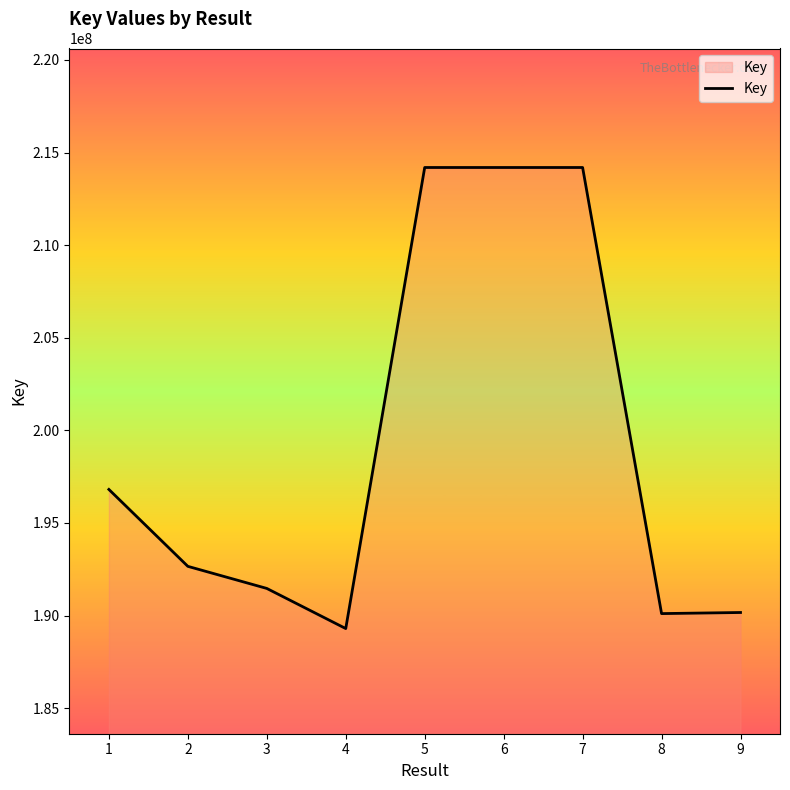

Approximately how many times larger is the value at 4 compared to 2?

1.0